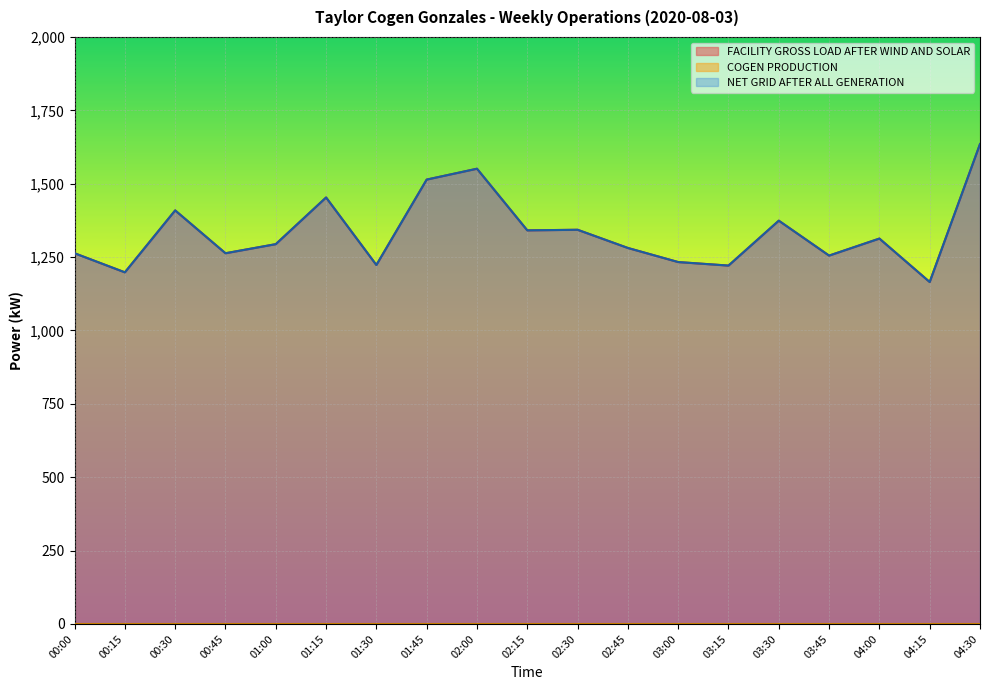

At which label is FACILITY GROSS LOAD AFTER WIND AND SOLAR closest to 1400?

00:30